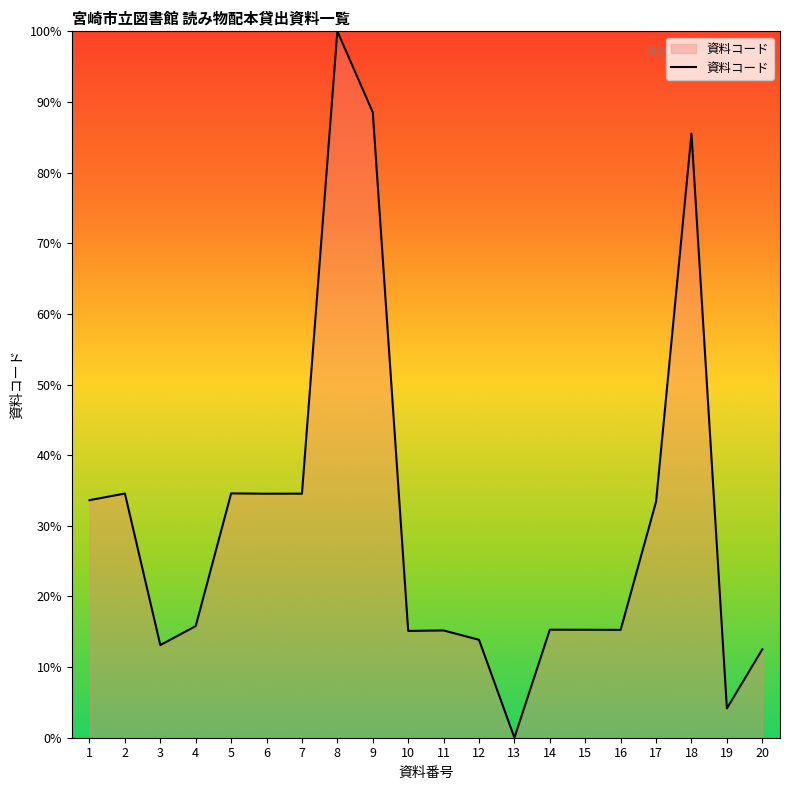

How many lines are shown in the chart?

1